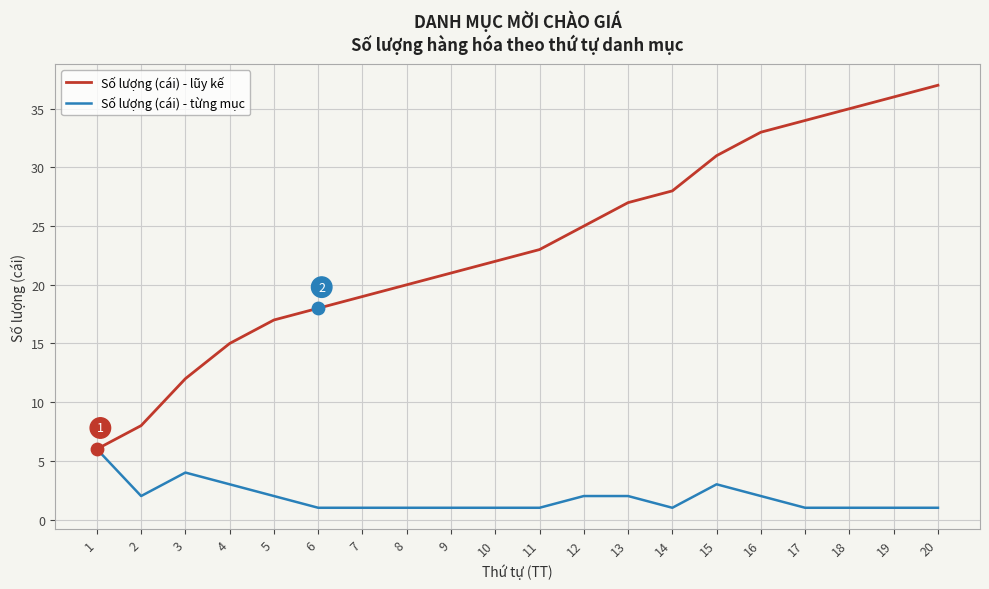

At which category is the sum across all series the highest?

20